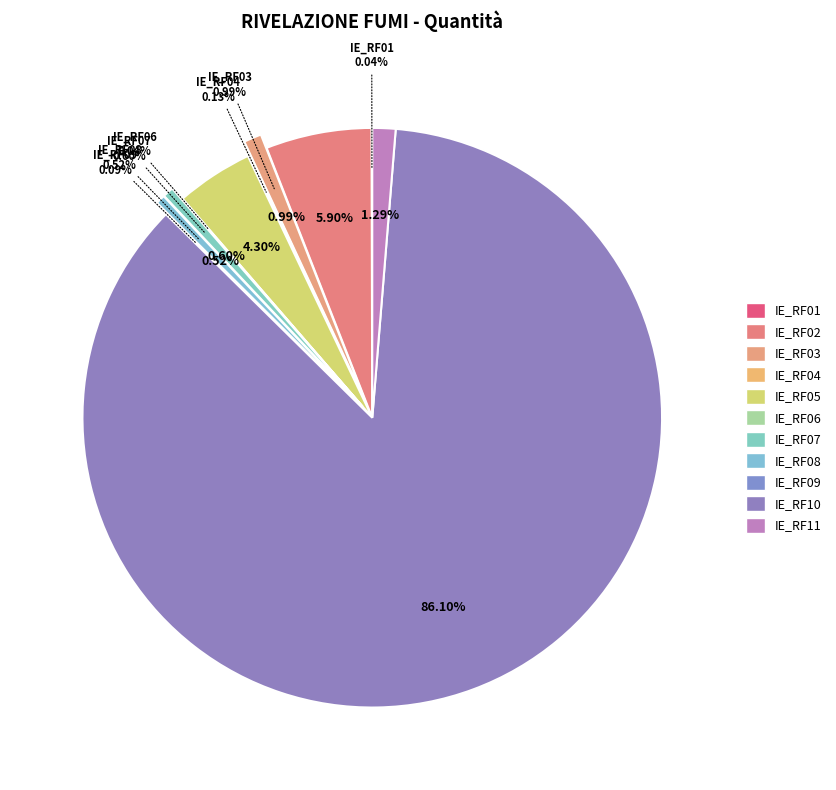

Count the number of slices in the pie.

11